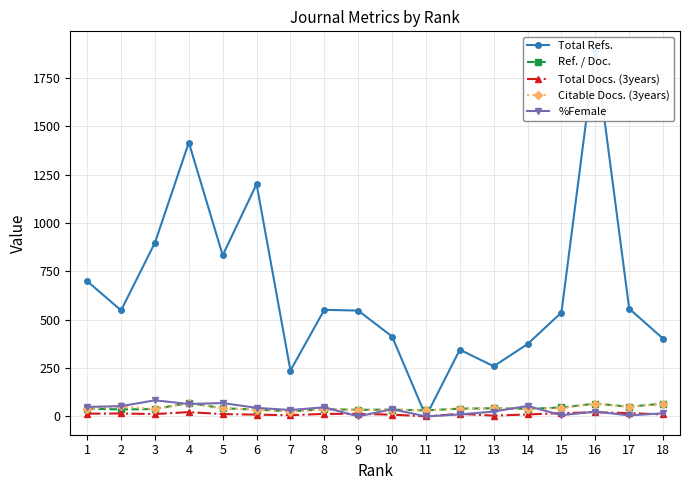

At which category is the sum across all series the highest?

16